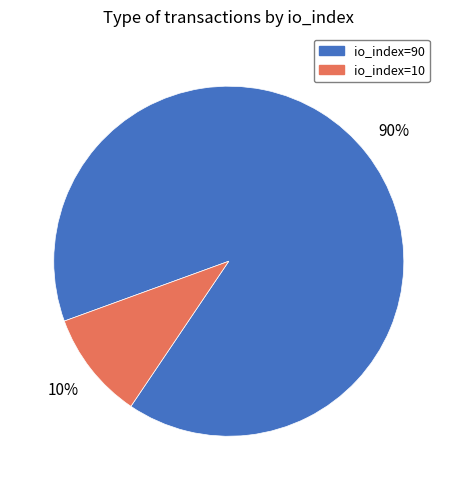

How many slices are in this pie chart?

2